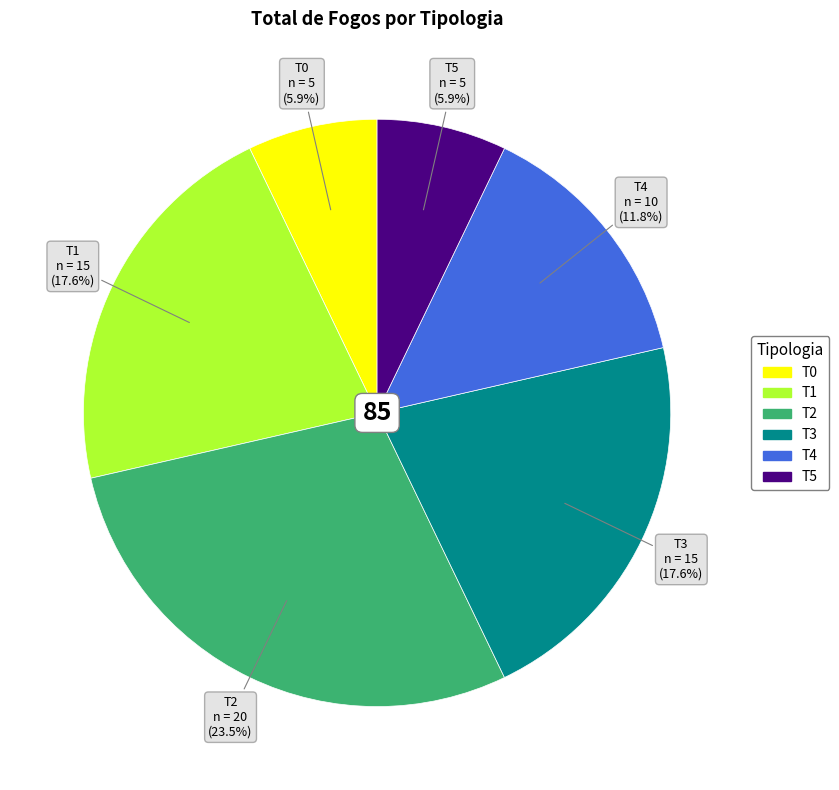

Rank the categories by value from lowest to highest.

T0, T5, T4, T1, T3, T2